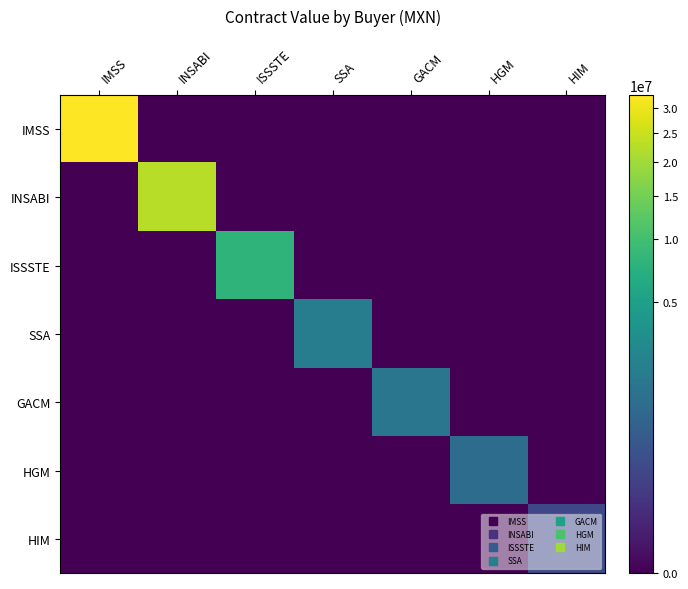

Reading left to right, what are all the values shown in this chart?

IMSS: IMSS=33003480.2	INSABI=0.0	ISSSTE=0.0	SSA=0.0	GACM=0.0	HGM=0.0	HIM=0.0
INSABI: IMSS=0.0	INSABI=22739484.1	ISSSTE=0.0	SSA=0.0	GACM=0.0	HGM=0.0	HIM=0.0
ISSSTE: IMSS=0.0	INSABI=0.0	ISSSTE=7819596.0	SSA=0.0	GACM=0.0	HGM=0.0	HIM=0.0
SSA: IMSS=0.0	INSABI=0.0	ISSSTE=0.0	SSA=1819591.9	GACM=0.0	HGM=0.0	HIM=0.0
GACM: IMSS=0.0	INSABI=0.0	ISSSTE=0.0	SSA=0.0	GACM=1438957.9	HGM=0.0	HIM=0.0
HGM: IMSS=0.0	INSABI=0.0	ISSSTE=0.0	SSA=0.0	GACM=0.0	HGM=1019292.9	HIM=0.0
HIM: IMSS=0.0	INSABI=0.0	ISSSTE=0.0	SSA=0.0	GACM=0.0	HGM=0.0	HIM=195000.0